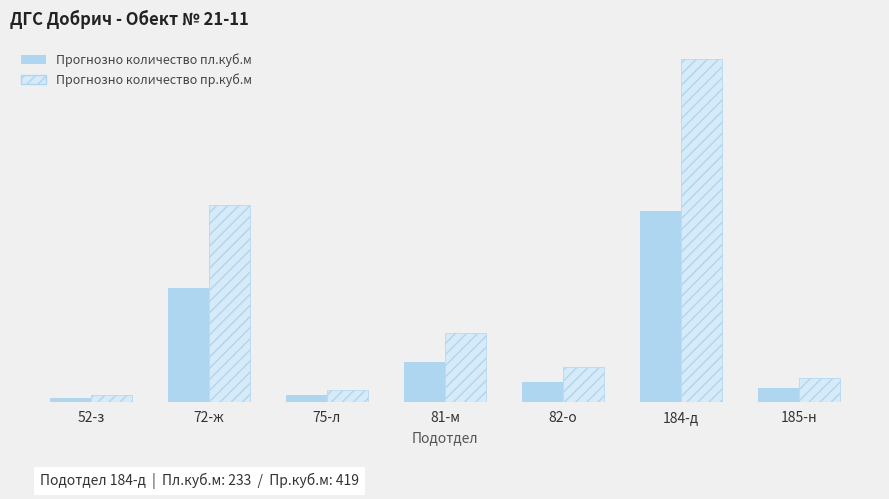

Which series has the largest total across all categories?

Прогнозно количество пр.куб.м